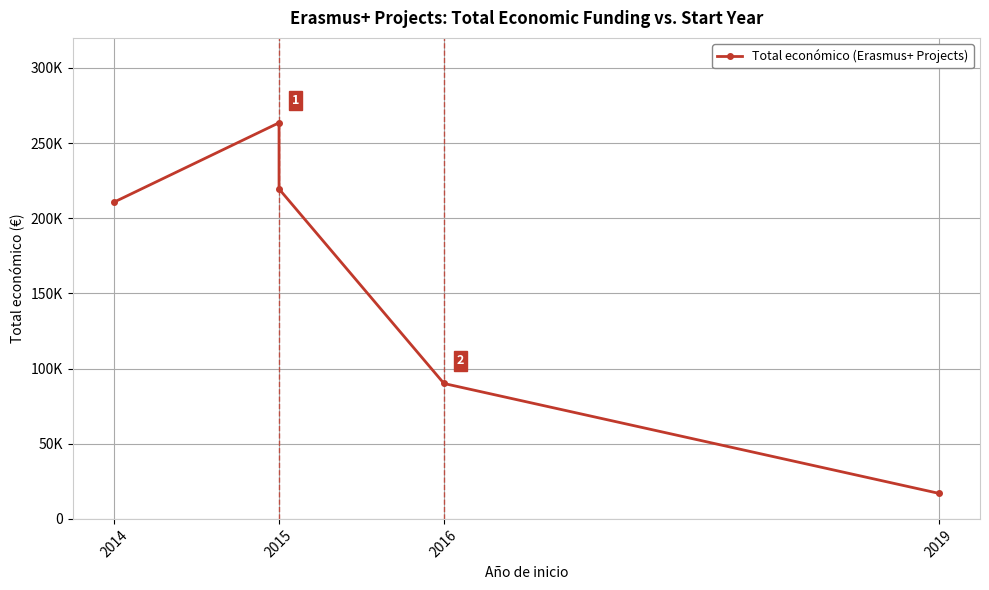

True or false: the data shows 17011 at 2019.

True